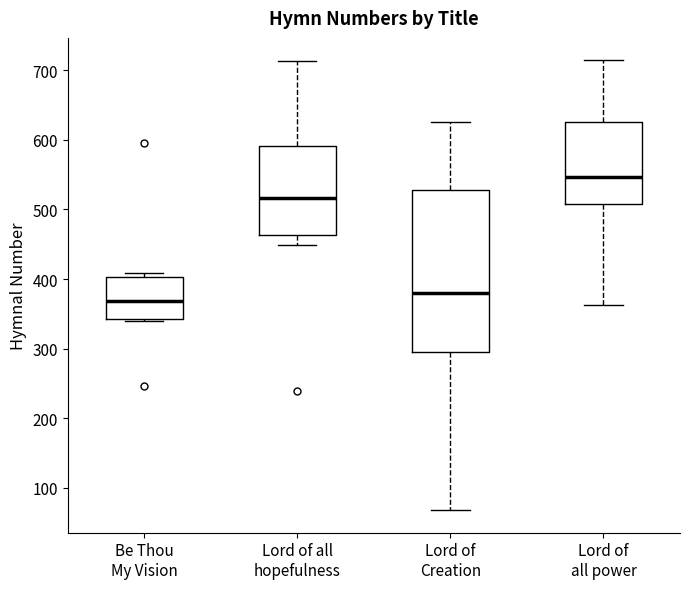

Which box has the lowest median line?

Be Thou My Vision